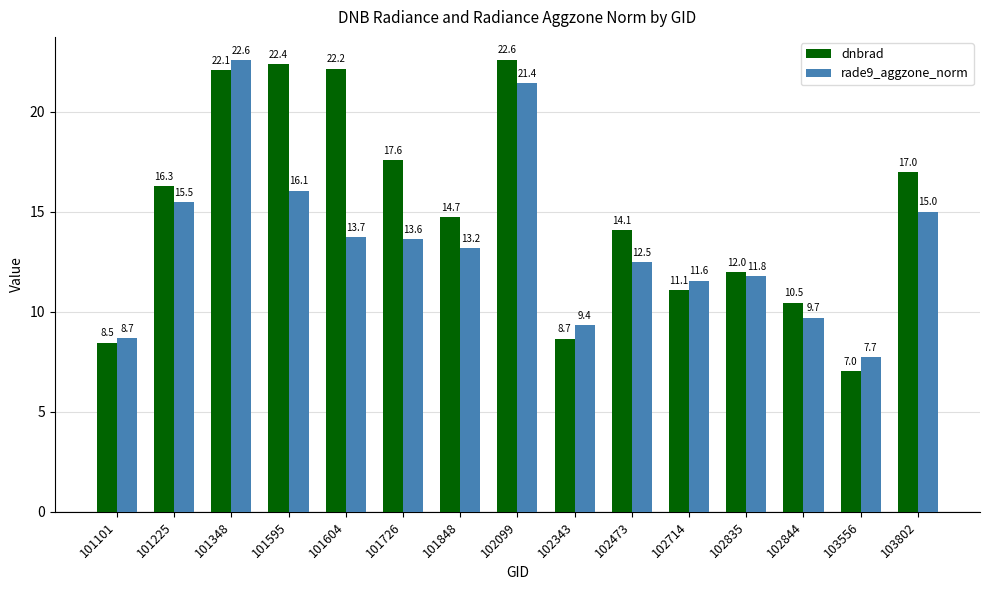

Reading left to right, what are all the values shown in this chart?

dnbrad: 101101=8.5	101225=16.3	101348=22.1	101595=22.4	101604=22.2	101726=17.6	101848=14.7	102099=22.6	102343=8.7	102473=14.1	102714=11.1	102835=12.0	102844=10.5	103556=7.0	103802=17.0
rade9_aggzone_norm: 101101=8.7	101225=15.5	101348=22.6	101595=16.1	101604=13.7	101726=13.6	101848=13.2	102099=21.4	102343=9.4	102473=12.5	102714=11.6	102835=11.8	102844=9.7	103556=7.7	103802=15.0